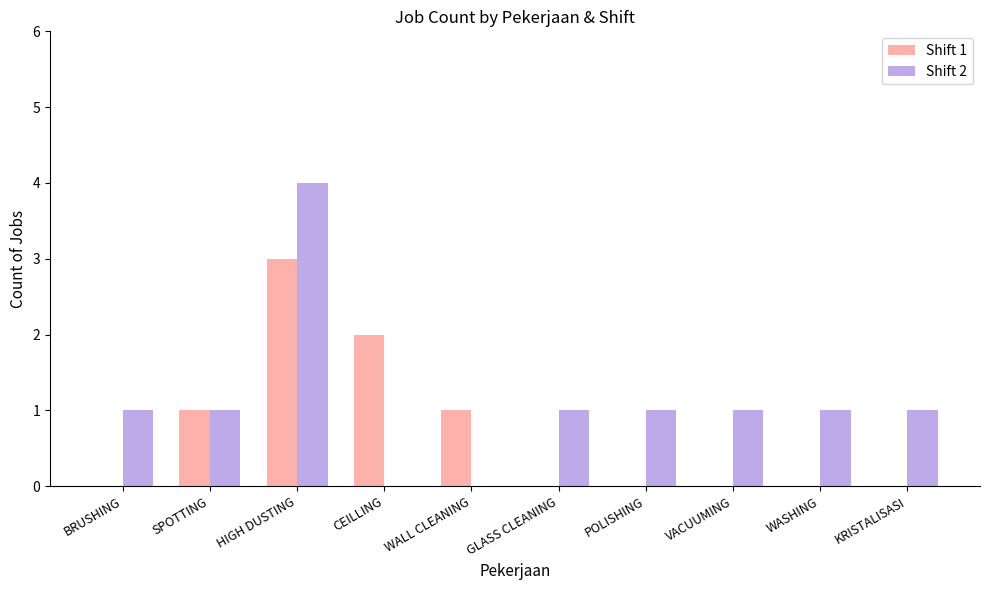

How many groups of bars are there?

10